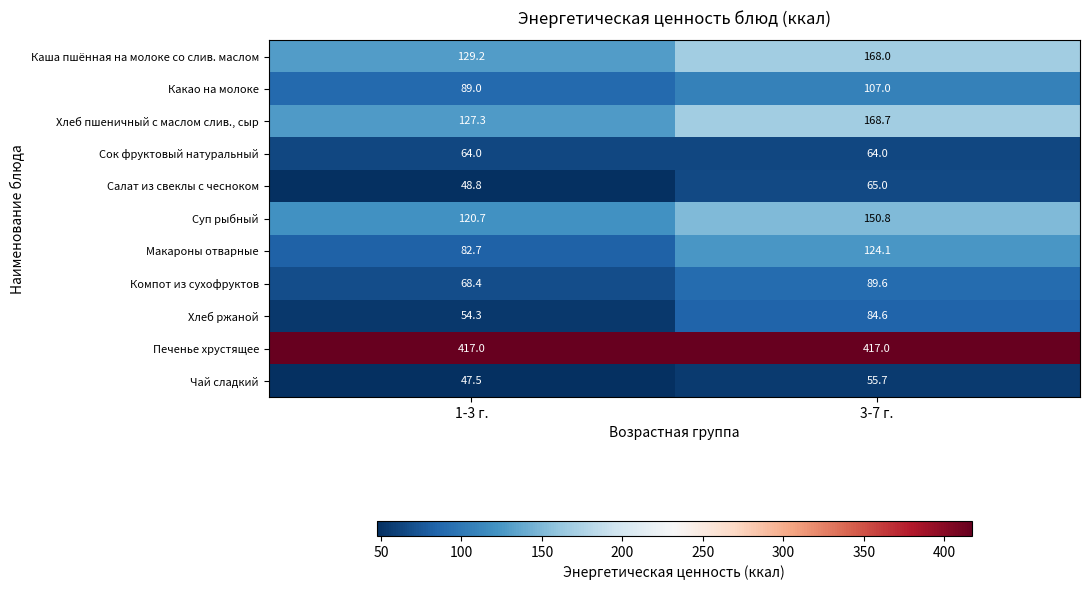

Is it true that Макароны отварные equals 27.4 at 1-3 г.?

False